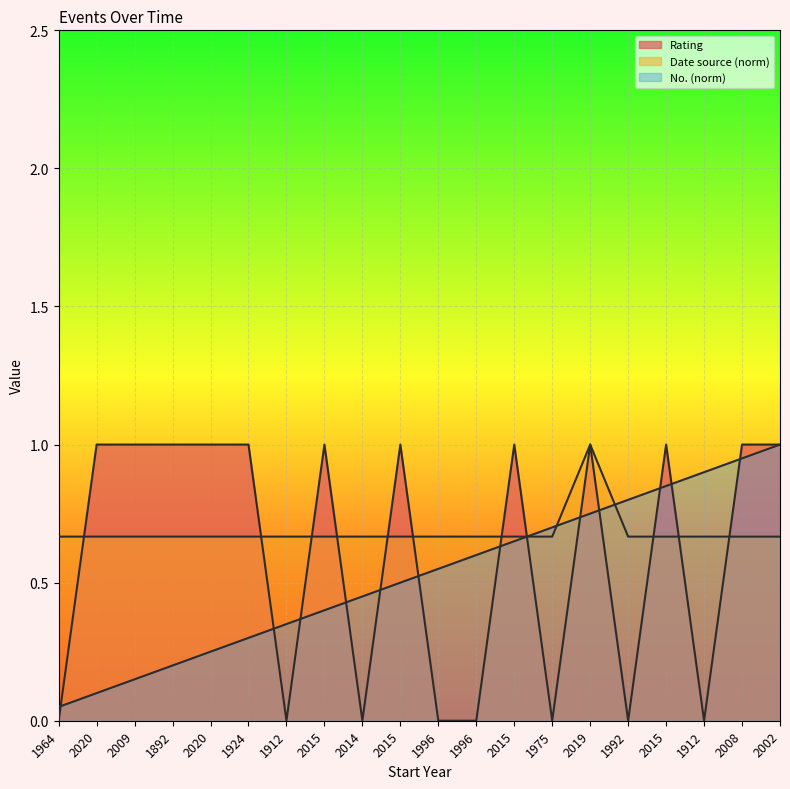

Reading left to right, extract all data points from this chart.

Rating: 0.0	1.0	1.0	1.0	1.0	1.0	0.0	1.0	0.0	1.0	0.0	0.0	1.0	0.0	1.0	0.0	1.0	0.0	1.0	1.0
Date source: 0.7	0.7	0.7	0.7	0.7	0.7	0.7	0.7	0.7	0.7	0.7	0.7	0.7	0.7	1.0	0.7	0.7	0.7	0.7	0.7
No.: 0.1	0.1	0.1	0.2	0.2	0.3	0.3	0.4	0.5	0.5	0.6	0.6	0.7	0.7	0.8	0.8	0.8	0.9	0.9	1.0